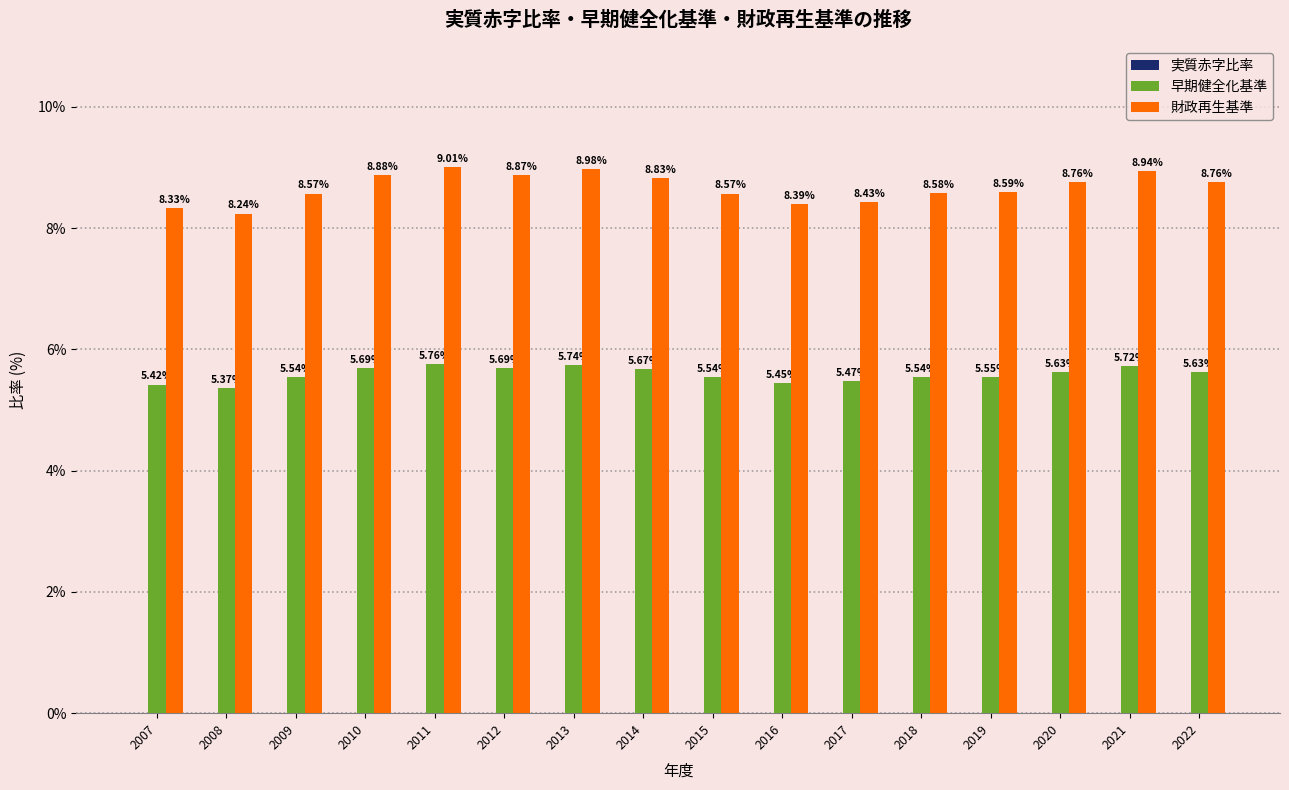

What is the spread (max minus min) of values at 2010?

3.2